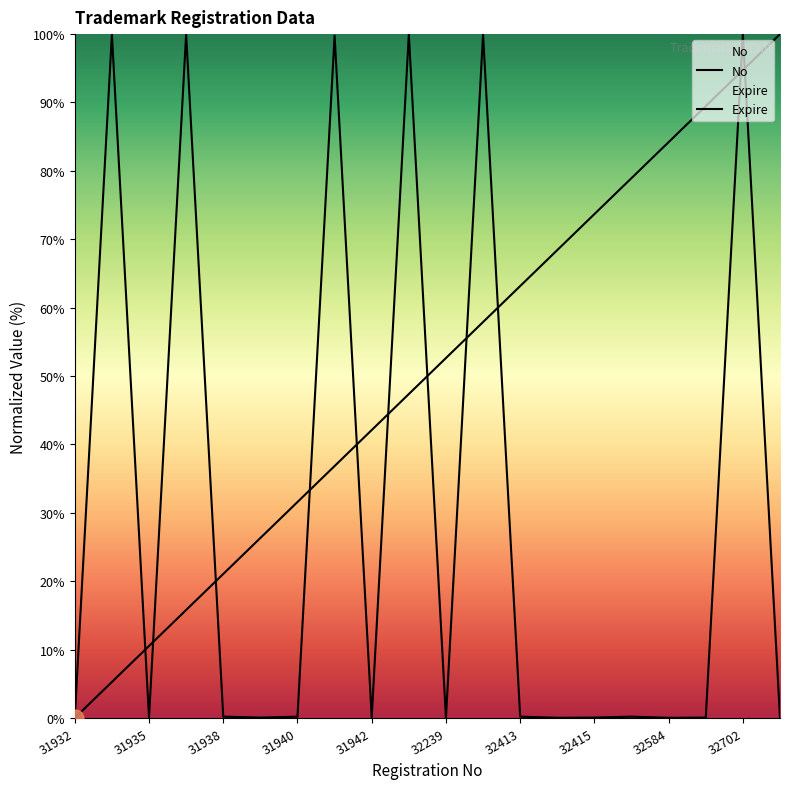

List the labels in order of Expire value, smallest first.

31932, 32239, 32414, 32584, 32707, 31935, 31939, 31942, 32415, 32615, 31938, 31940, 32413, 32505, 31941, 31933, 31937, 32153, 32240, 32702